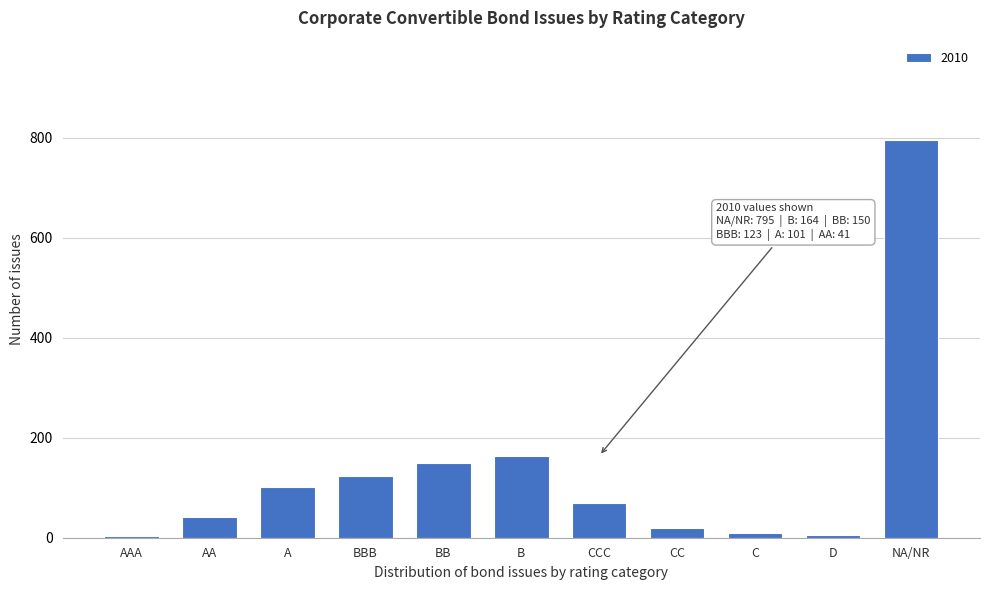

Between CCC and BB, which is larger?

BB